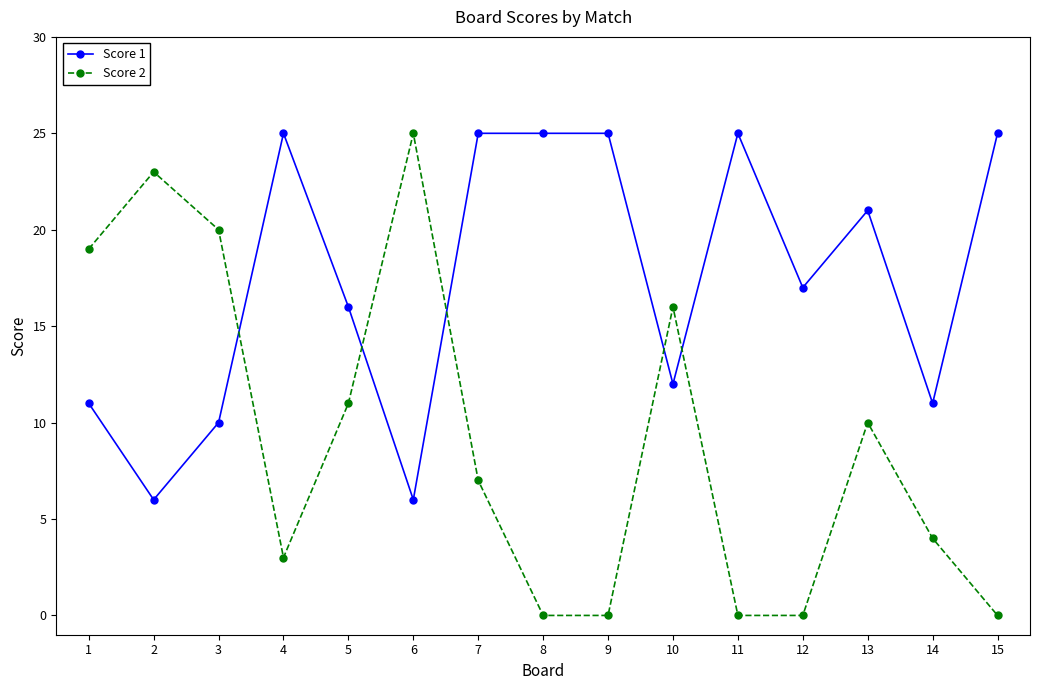

Which series changed the most between 4 and 8?

Score 2